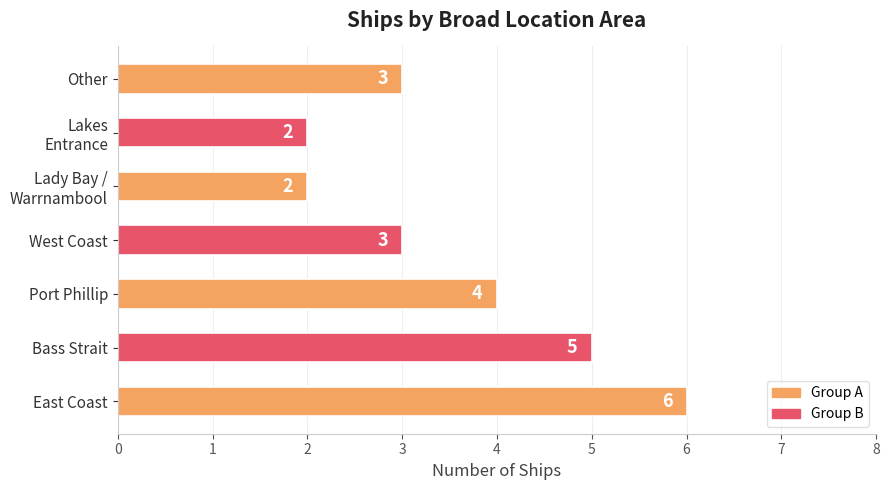

Approximately how many times larger is the value at West Coast compared to East Coast?

0.5